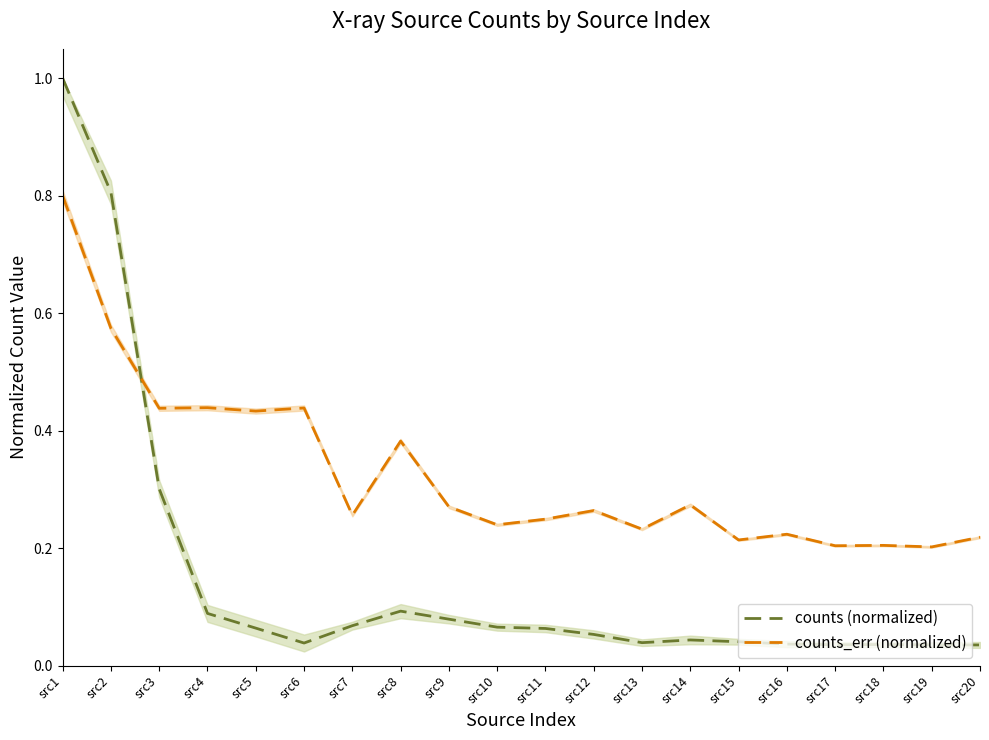

Reading right to left, extract all data points from this chart.

counts (normalized): 0.0	0.0	0.0	0.0	0.0	0.0	0.0	0.0	0.1	0.1	0.1	0.1	0.1	0.1	0.0	0.1	0.1	0.3	0.8	1.0
counts_err (normalized): 0.2	0.2	0.2	0.2	0.2	0.2	0.3	0.2	0.3	0.2	0.2	0.3	0.4	0.3	0.4	0.4	0.4	0.4	0.6	0.8